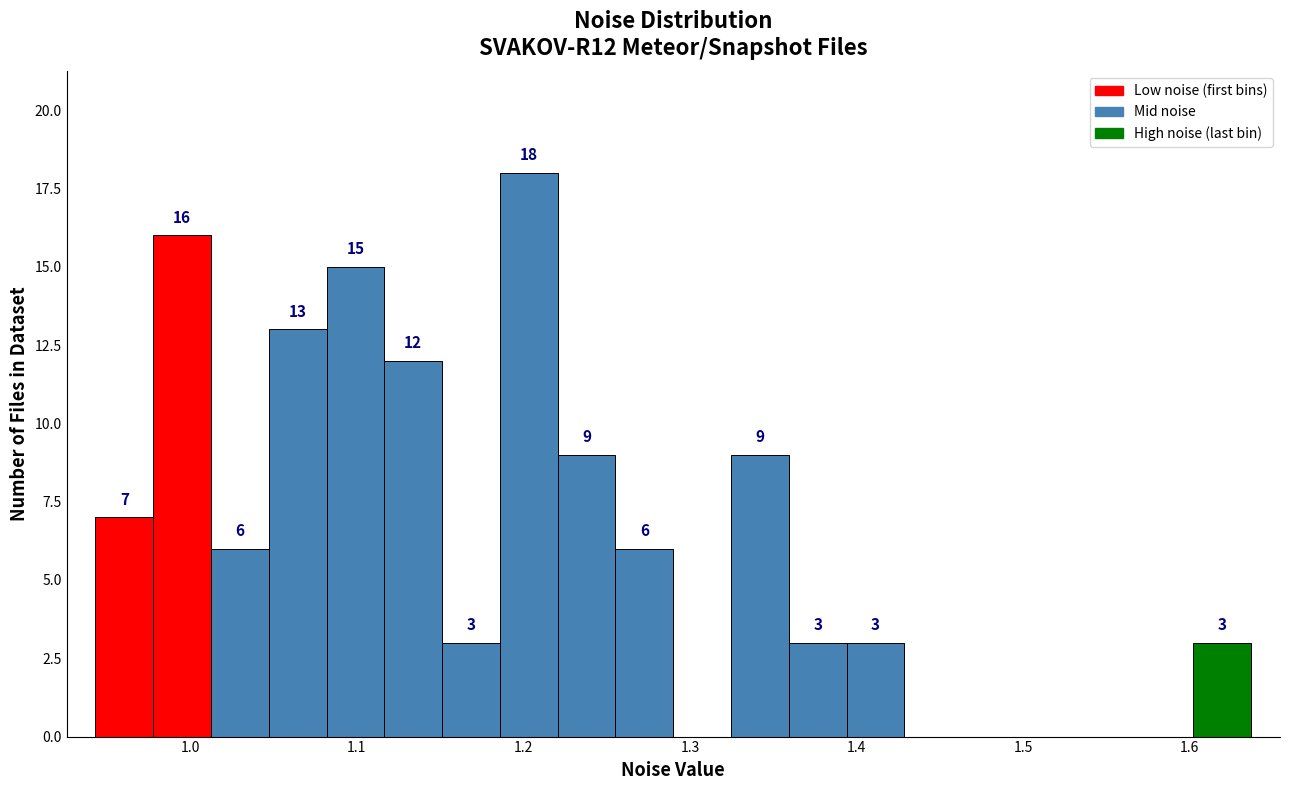

Read against the x-axis, roughly where is the centre of the tallest bar?

1.20